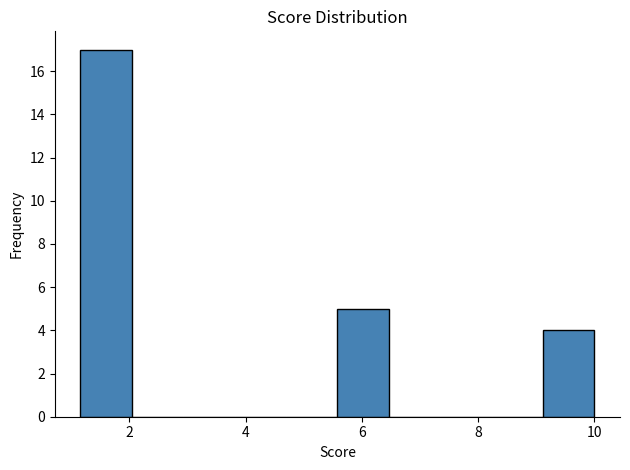

Which range on the x-axis has the tallest bar?

1.2 to 2.0